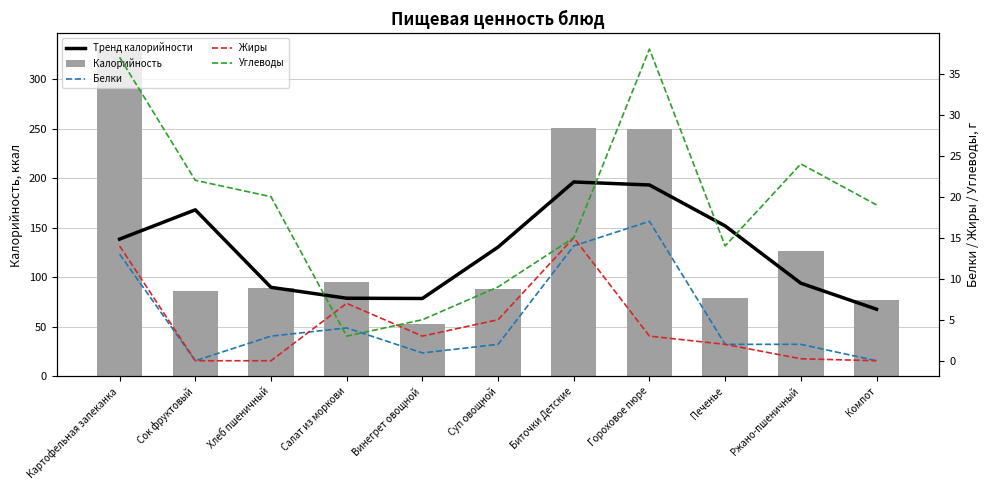

What is the difference between the Белки values at Винегрет овощной and Суп овощной?

1.1